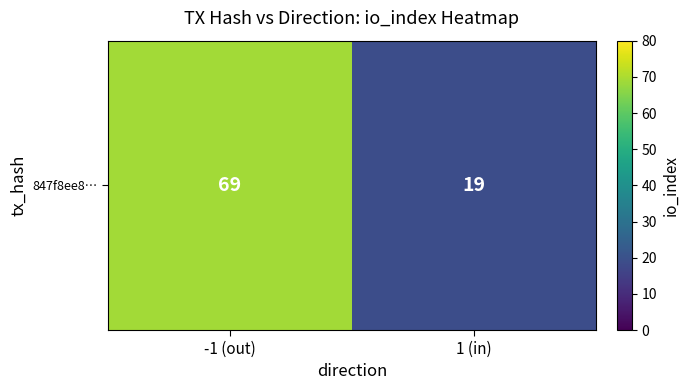

At which label is the value closest to 44?

-1 (out)